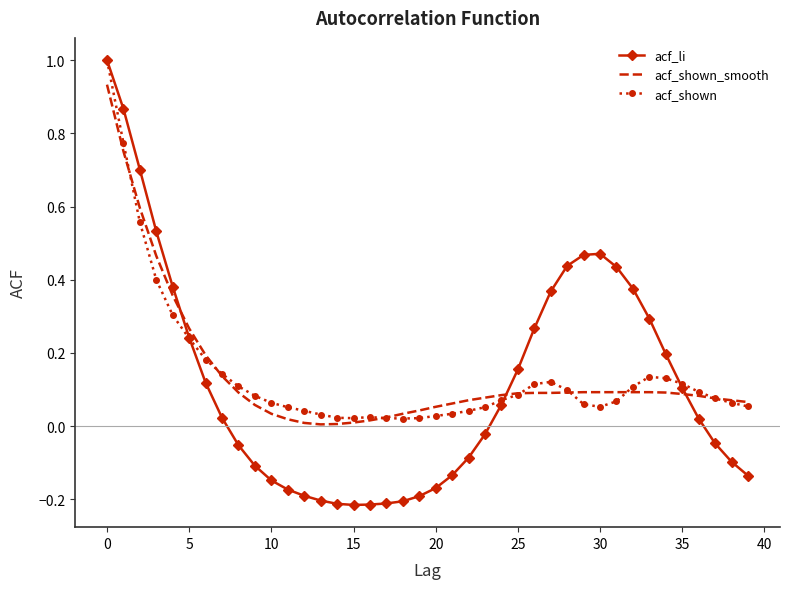

Which series has the widest spread of values?

acf_li